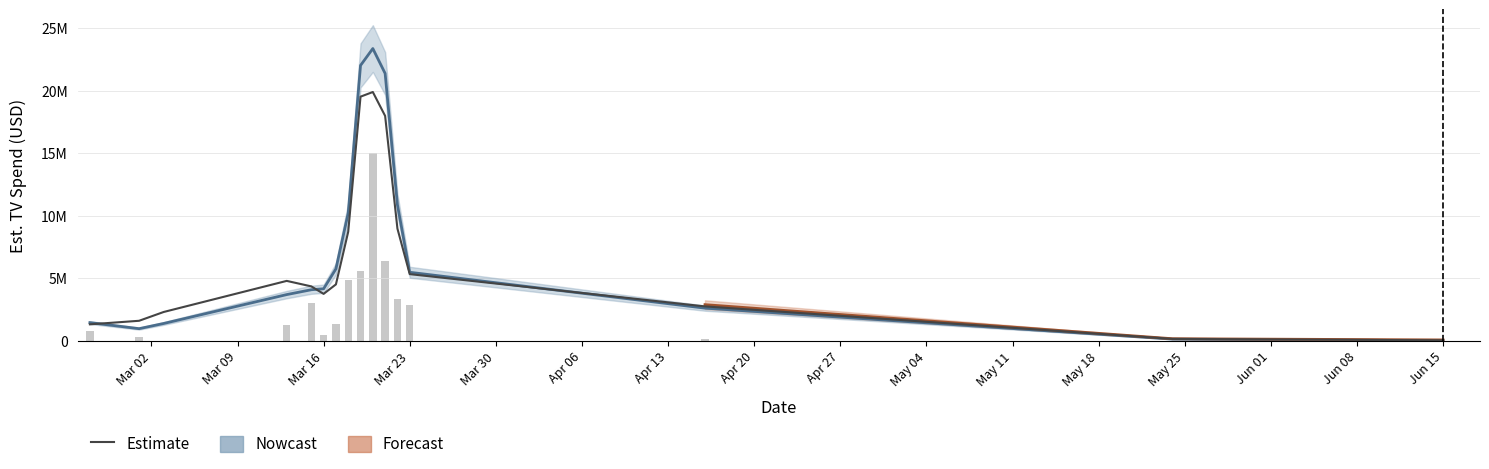

What is the label of the 13th bar from the right?

Mar 23